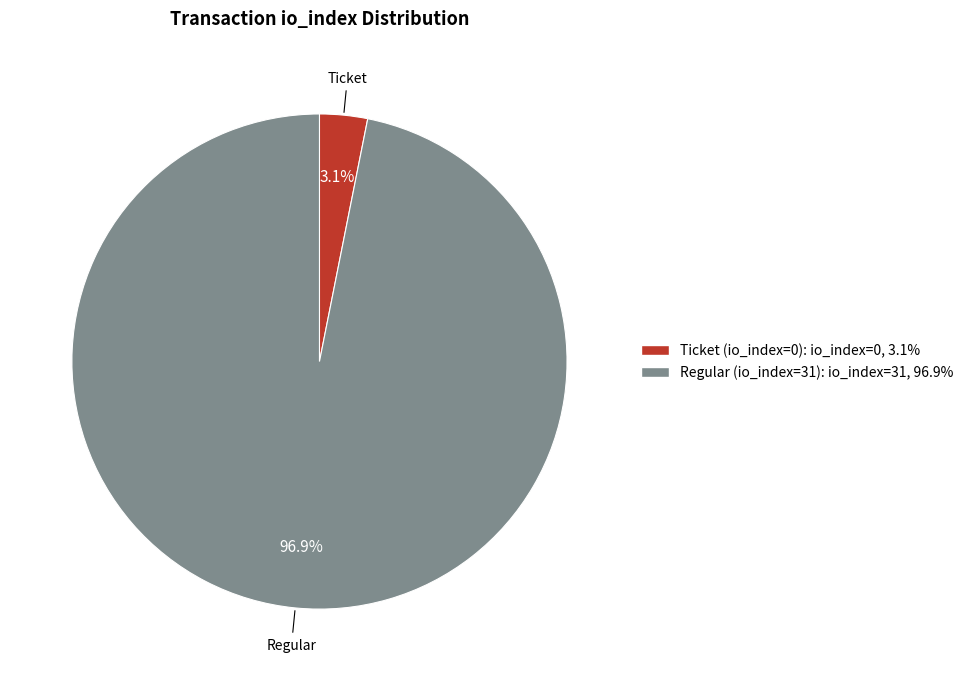

What is the smallest slice in the pie chart?

Ticket (io_index=0)